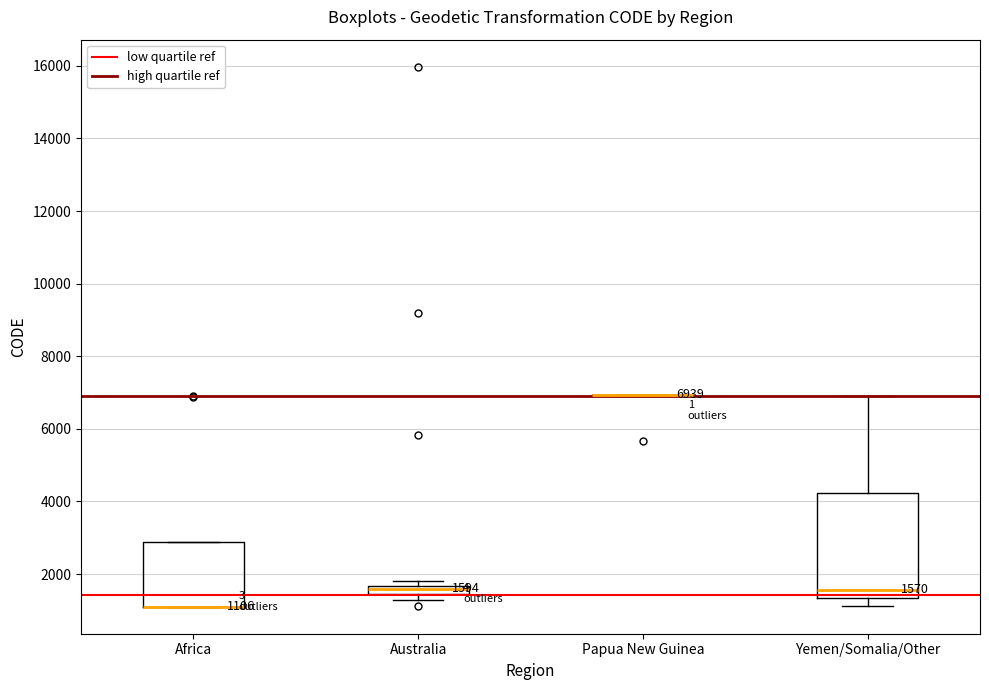

Comparing the boxes themselves (not the whiskers), which one is the tallest?

Yemen/Somalia/Other